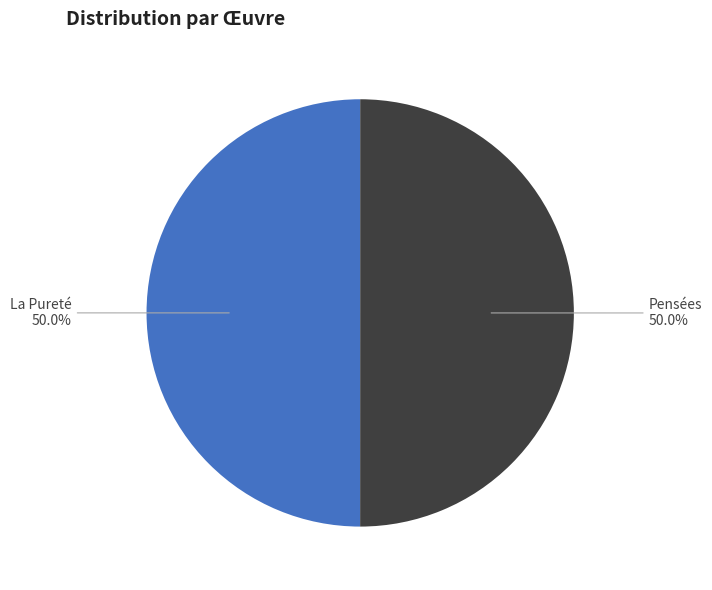

How many segments does this pie chart have?

2